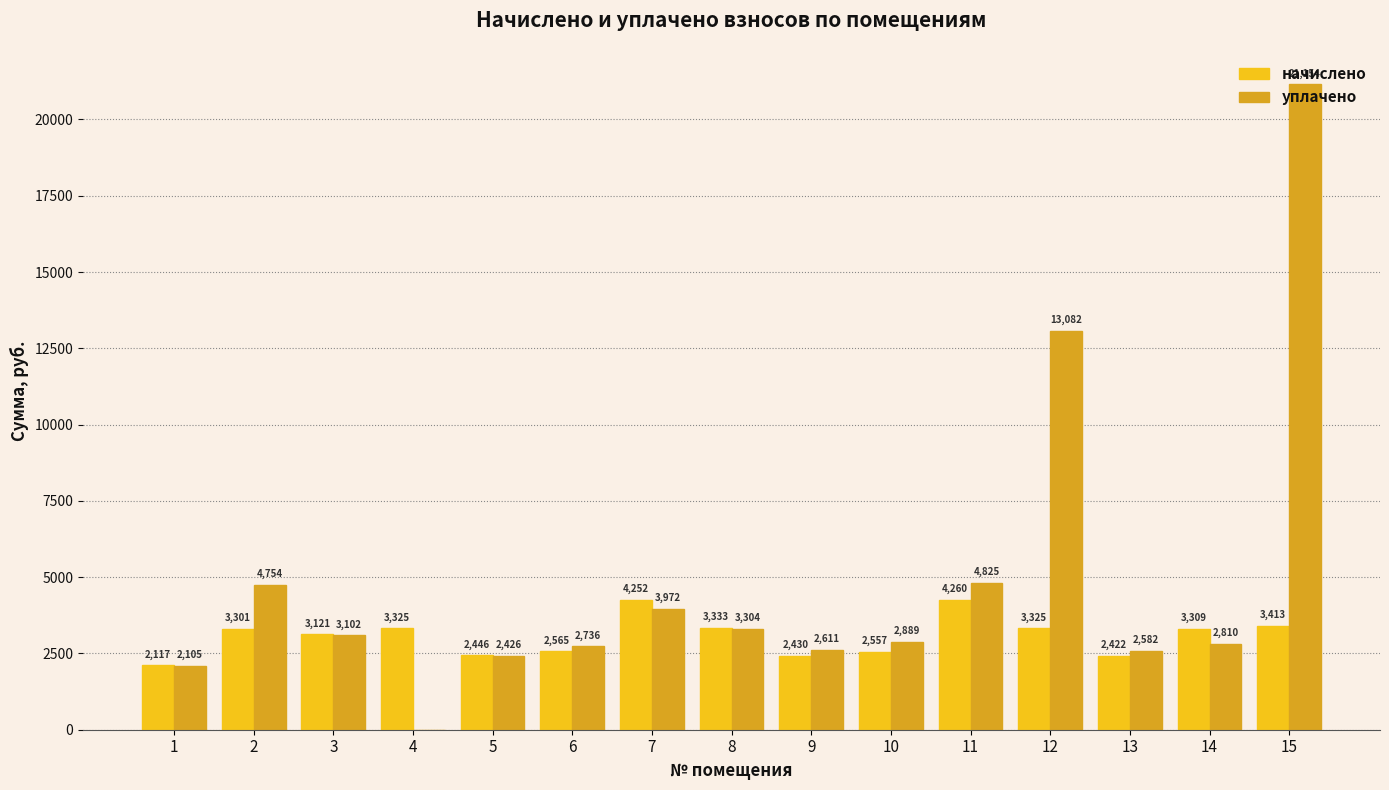

At which label does начислено reach its peak?

11